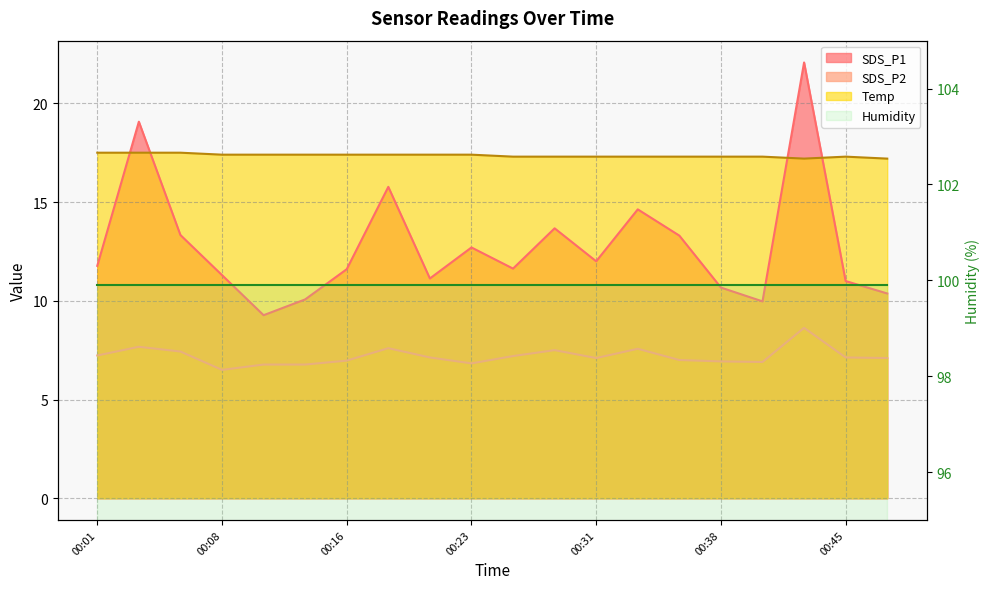

At which label does SDS_P2 first exceed 7?

00:01